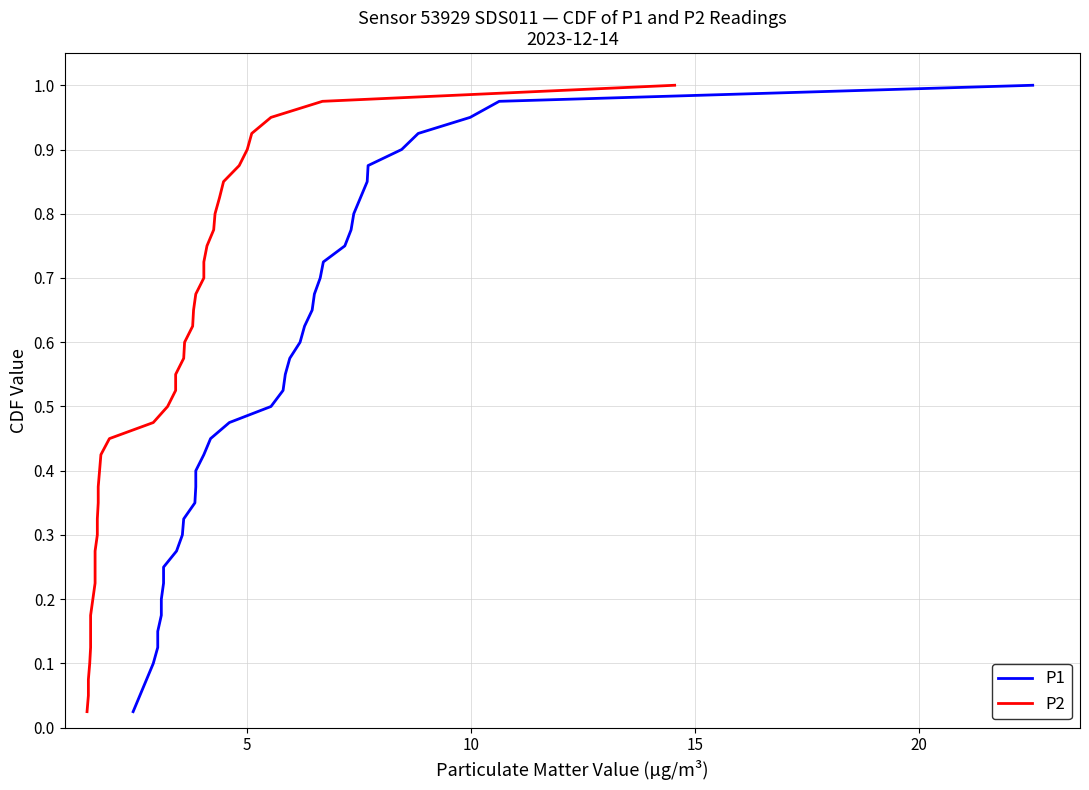

True or false: P1 and P2 intersect in this chart.

False